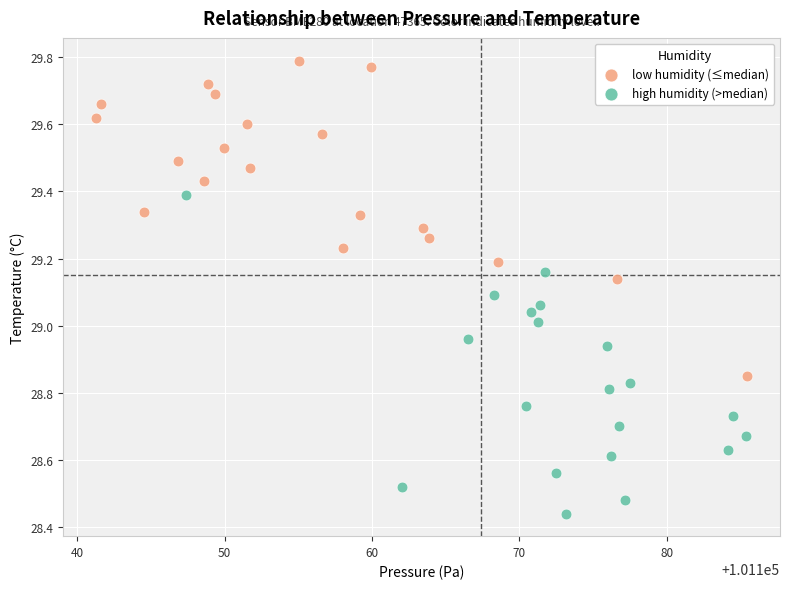

Which series contains the highest Y value?

low humidity (≤median)